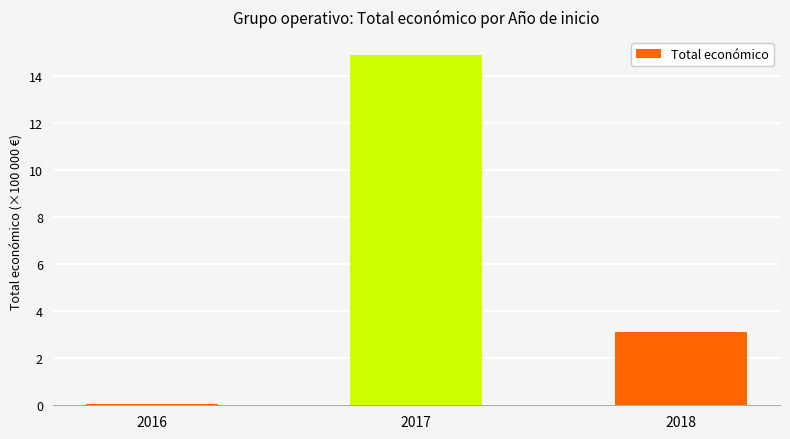

Which has a higher value, 2017 or 2016?

2017